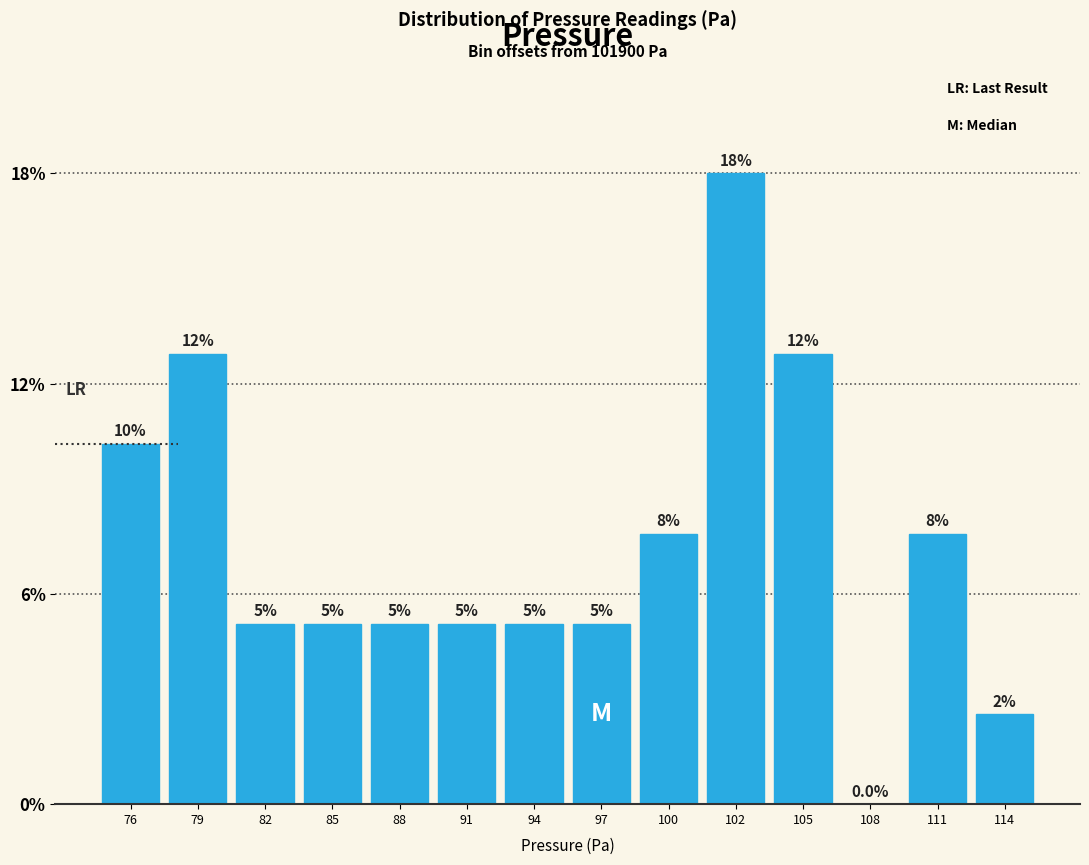

Are the bars horizontal?

No